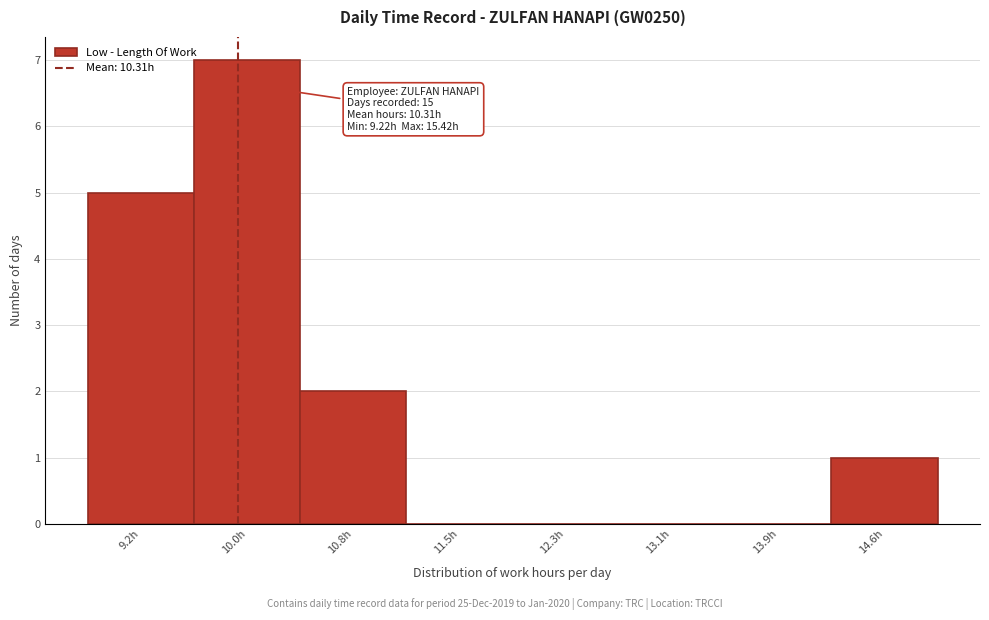

Reading left to right, extract all data points from this chart.

9.2h=5	10.0h=7	10.8h=2	11.5h=0	12.3h=0	13.1h=0	13.9h=0	14.6h=1